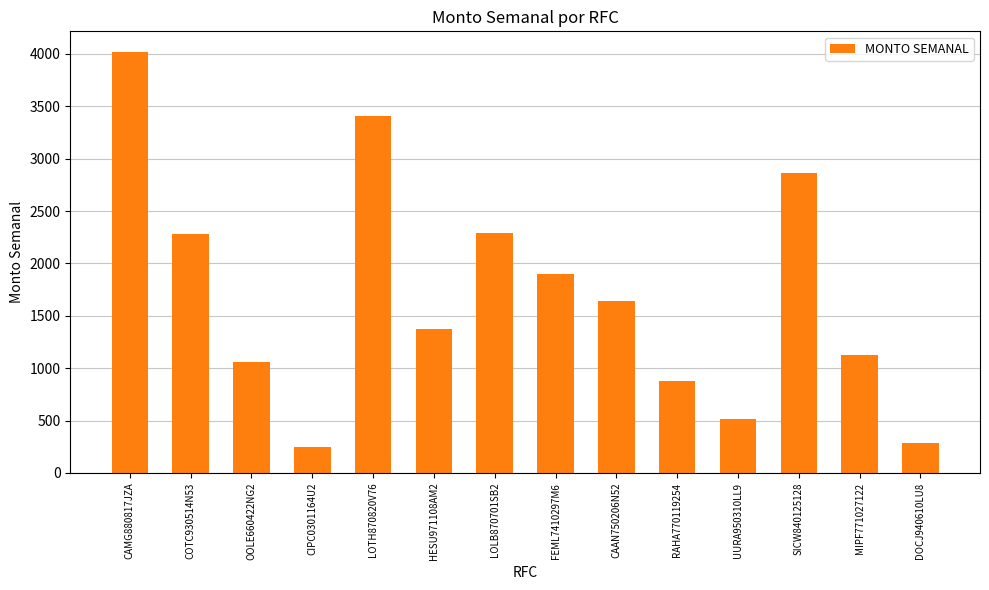

What is the label of the 10th bar from the left?

RAHA770119254